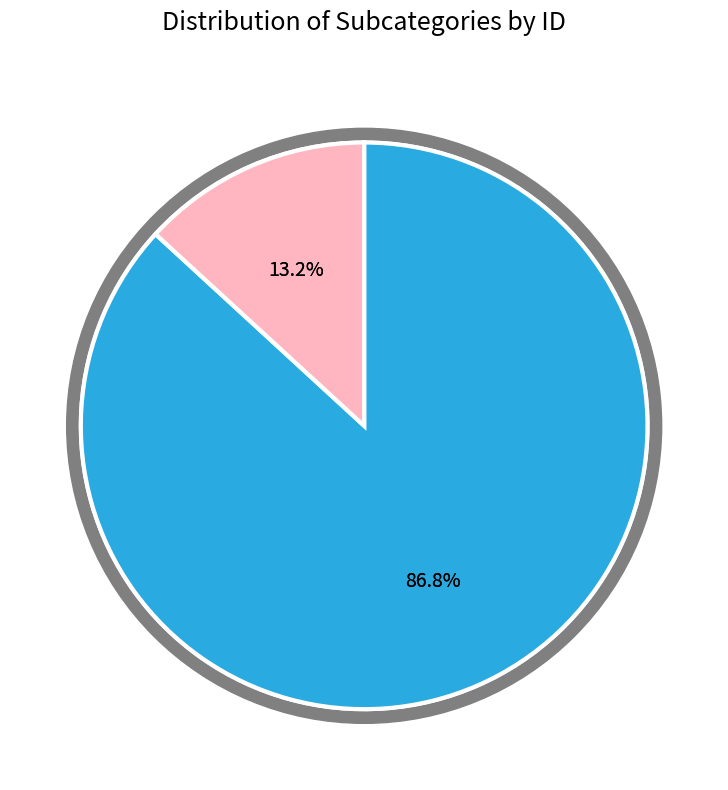

Which slice is the largest?

Annual Subscription